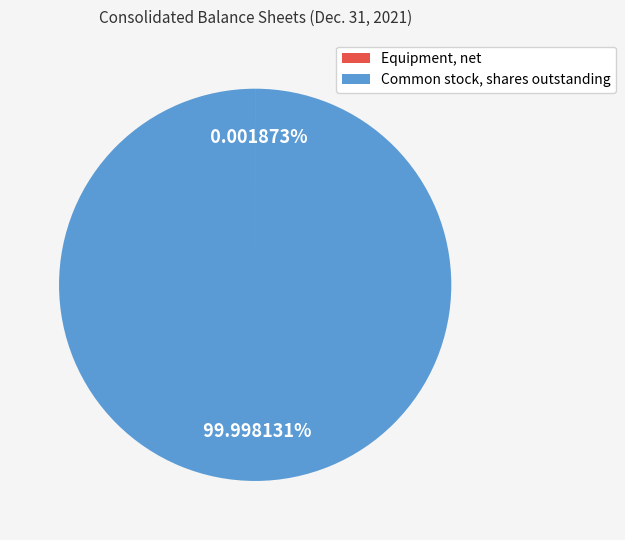

Is there a majority slice in this chart?

Yes